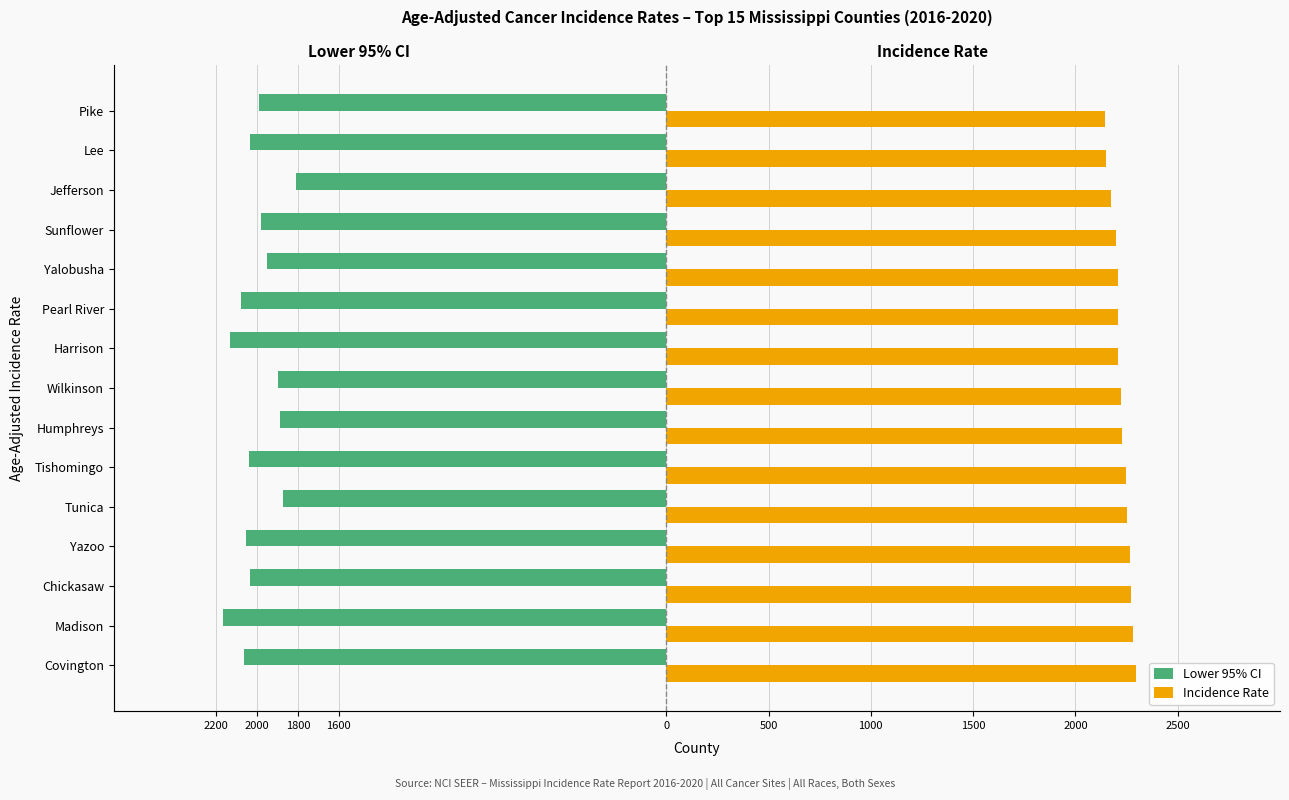

Is it true that Lower 95% CI equals -478.6 at Covington?

False